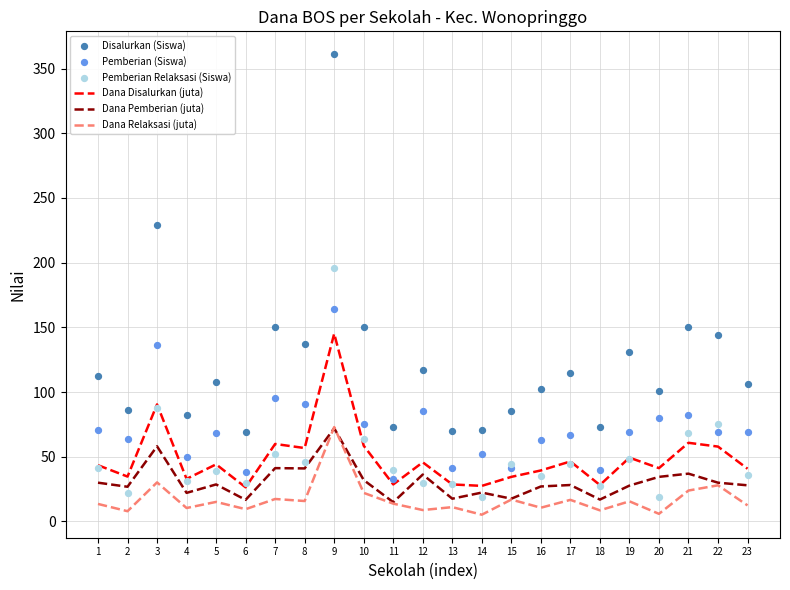

Which series reaches the minimum Y coordinate?

Dana Relaksasi (juta)